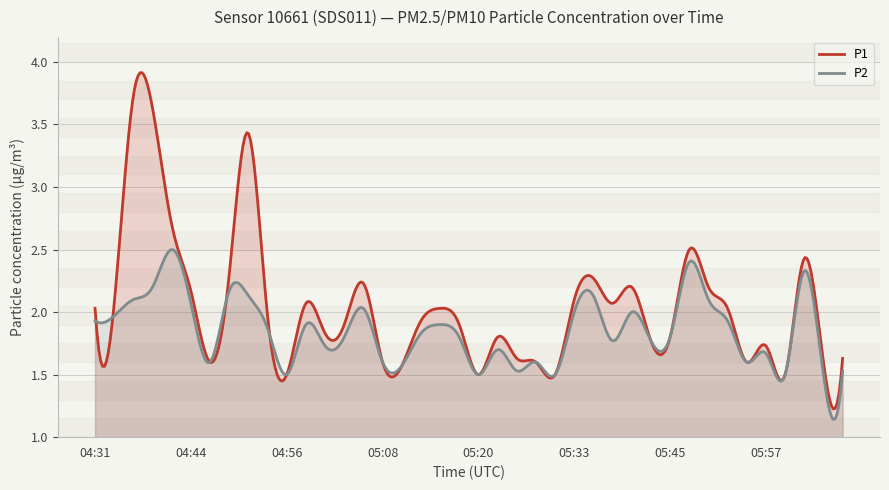

What is the label of the 30th point from the right?

04:56